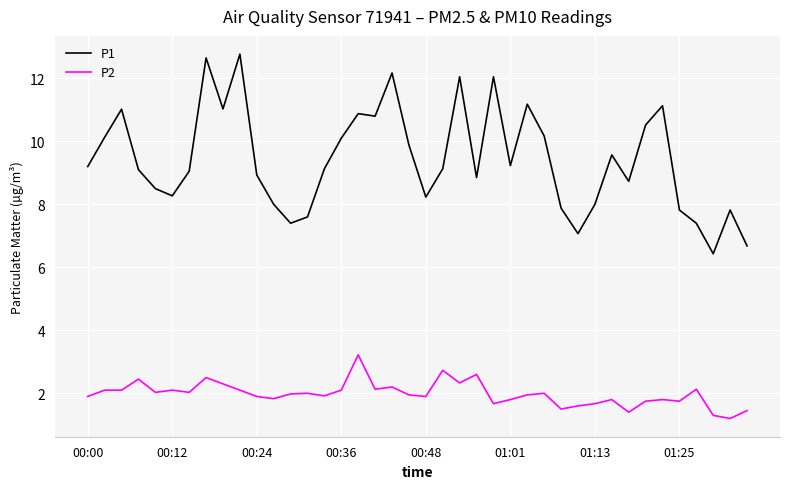

What is the maximum value shown in the chart?

12.8